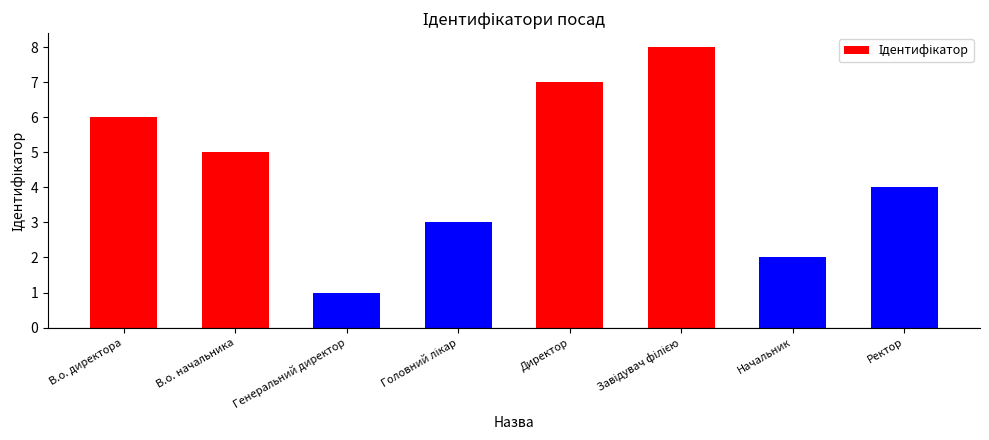

The chart shows a value of 0 at Генеральний директор. True or false?

False